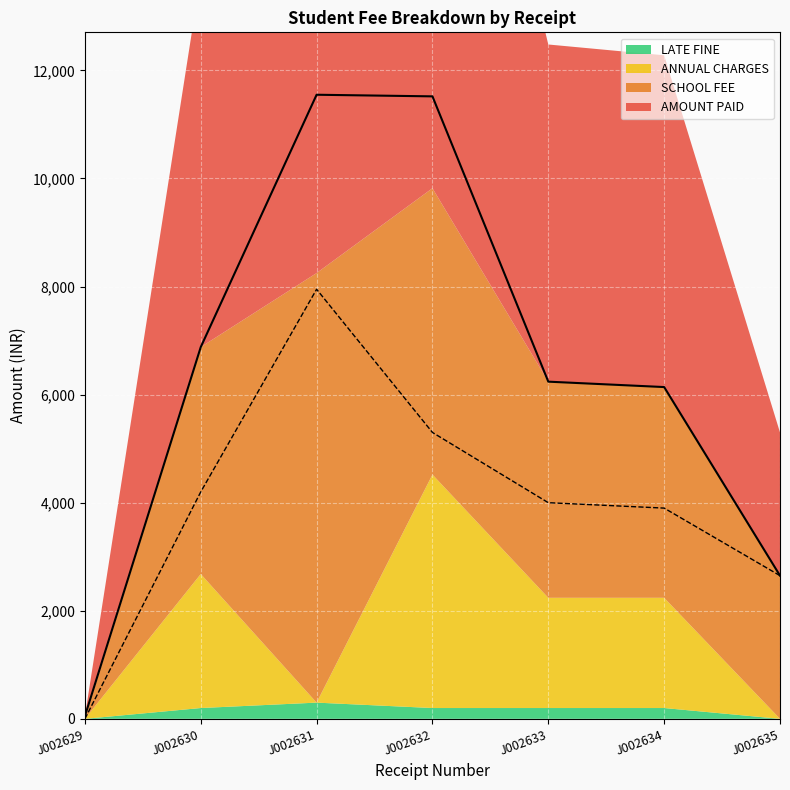

True or false: AMOUNT PAID has a value of 18783 at J002631.

False